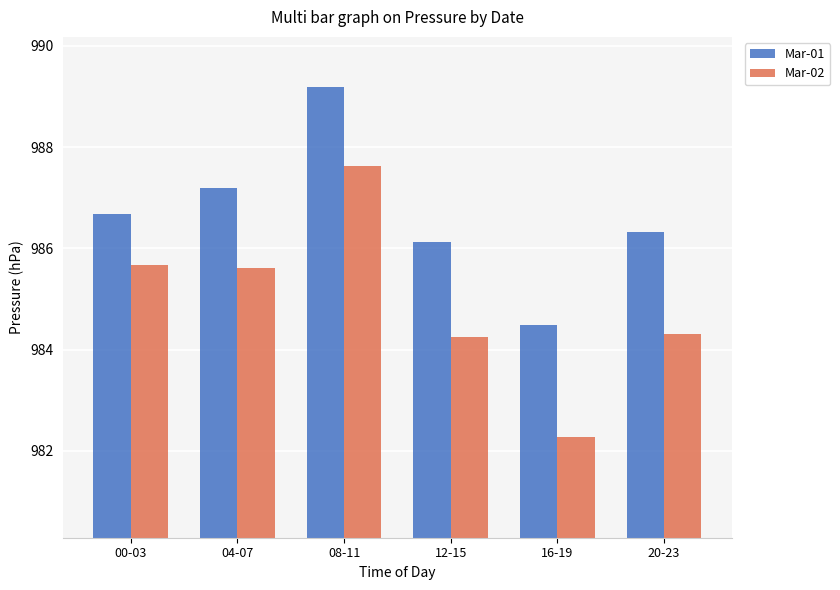

List the series in order of their peak value, highest first.

Mar-01, Mar-02